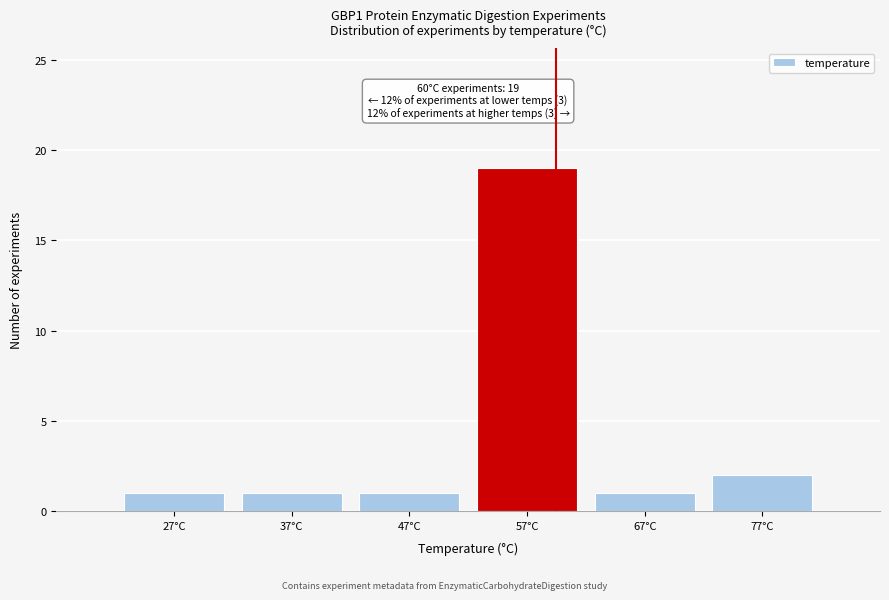

Reading left to right, what are all the values shown in this chart?

1	1	1	19	1	2